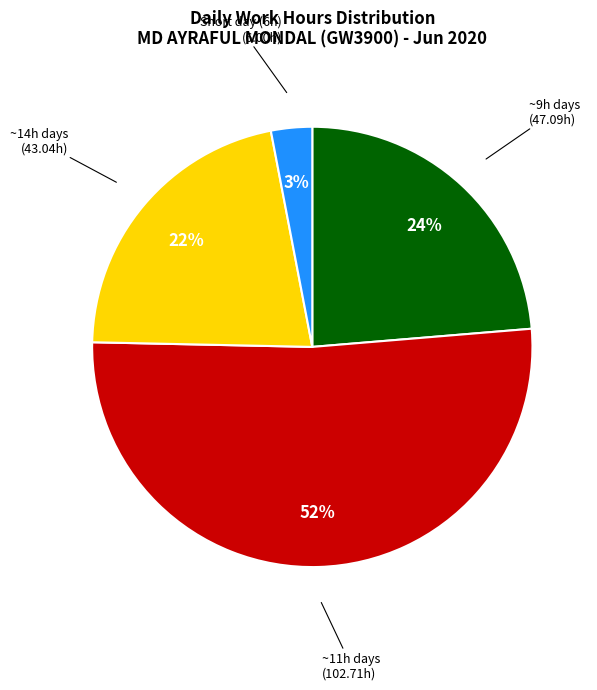

Is there a majority slice in this chart?

Yes